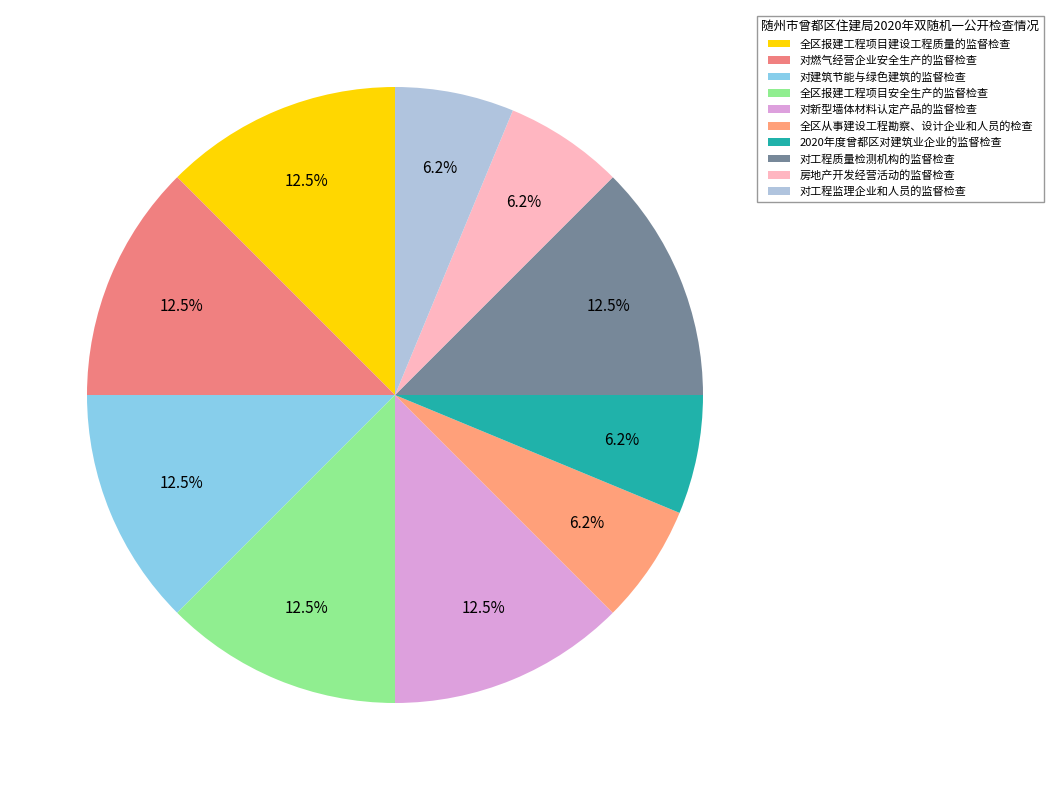

Count the number of slices in the pie.

10